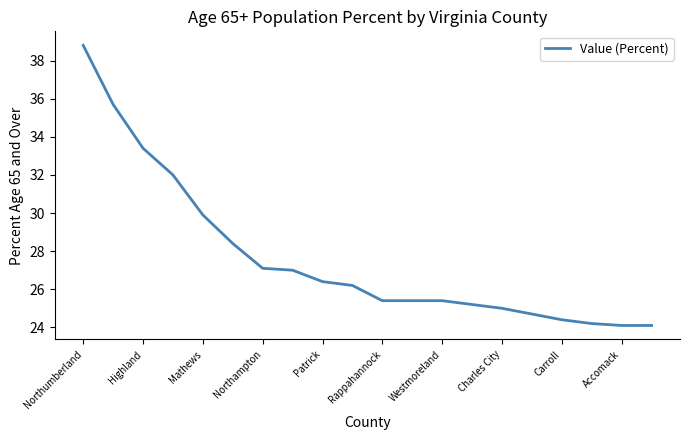

What is the smallest value displayed?

24.1